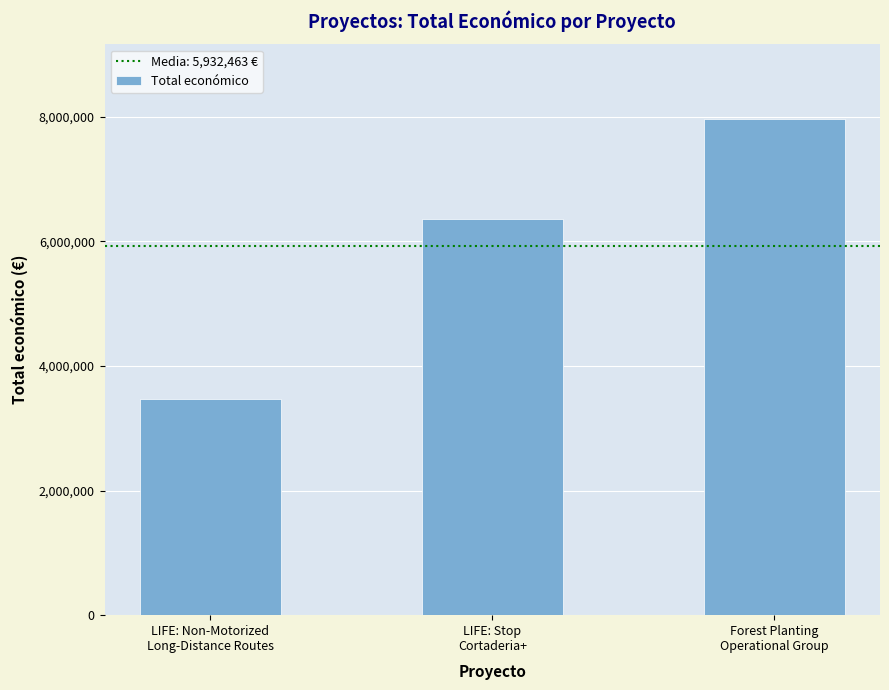

True or false: the data shows 3472215 at LIFE: Non-Motorized
Long-Distance Routes.

True